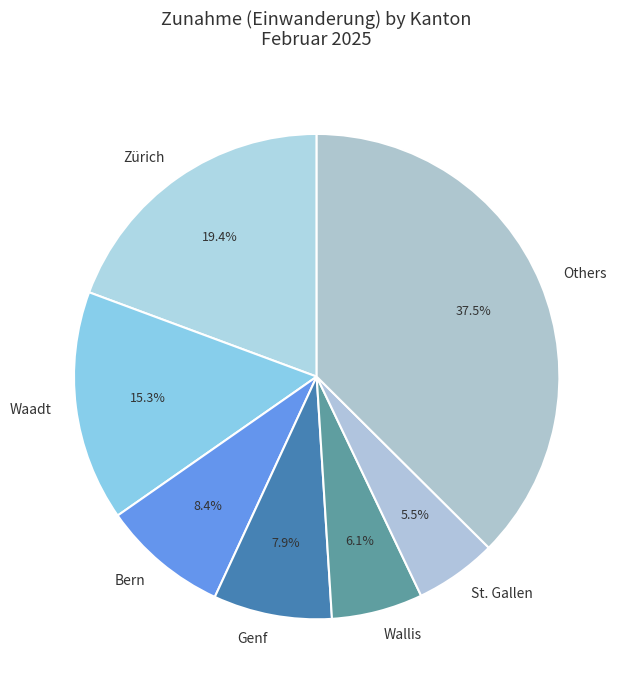

Rank the categories by value from lowest to highest.

St. Gallen, Wallis, Genf, Bern, Waadt, Zürich, Others